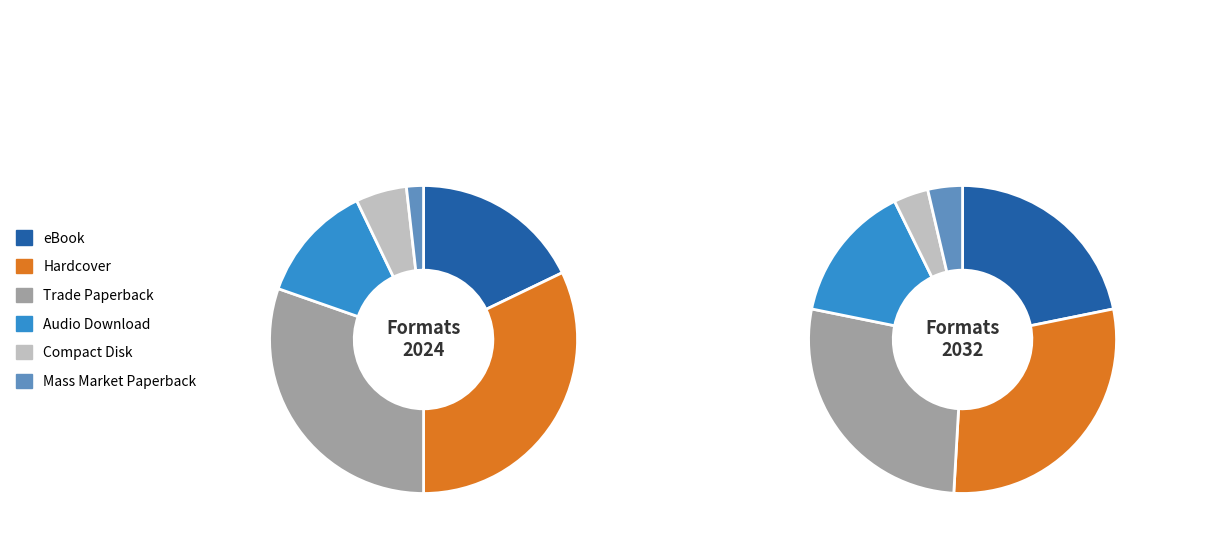

Which category has the smallest portion of the pie?

Mass Market Paperback